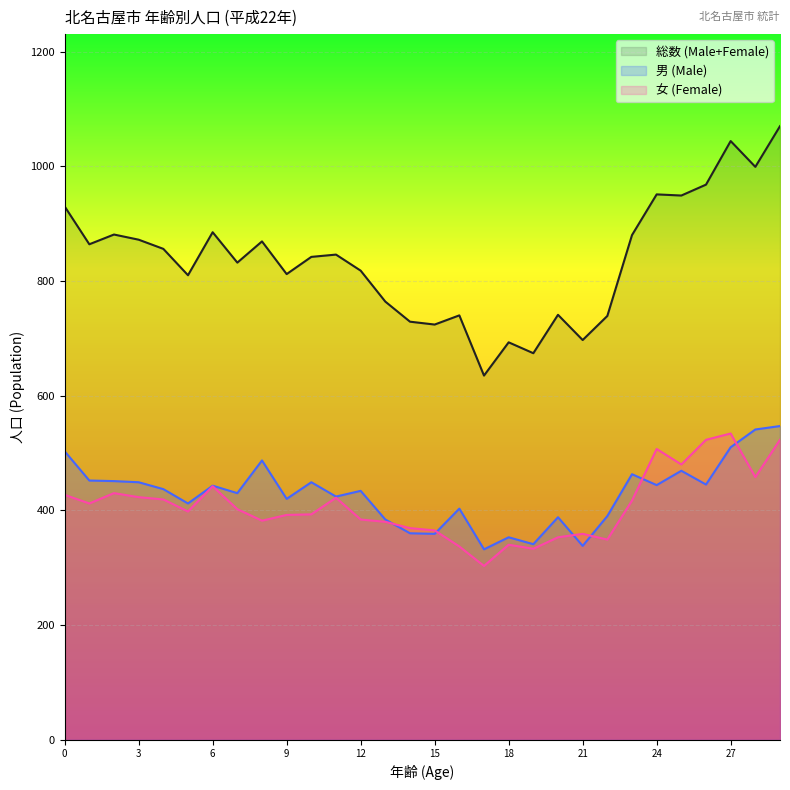

What is the maximum value for 男 (Male)?

547